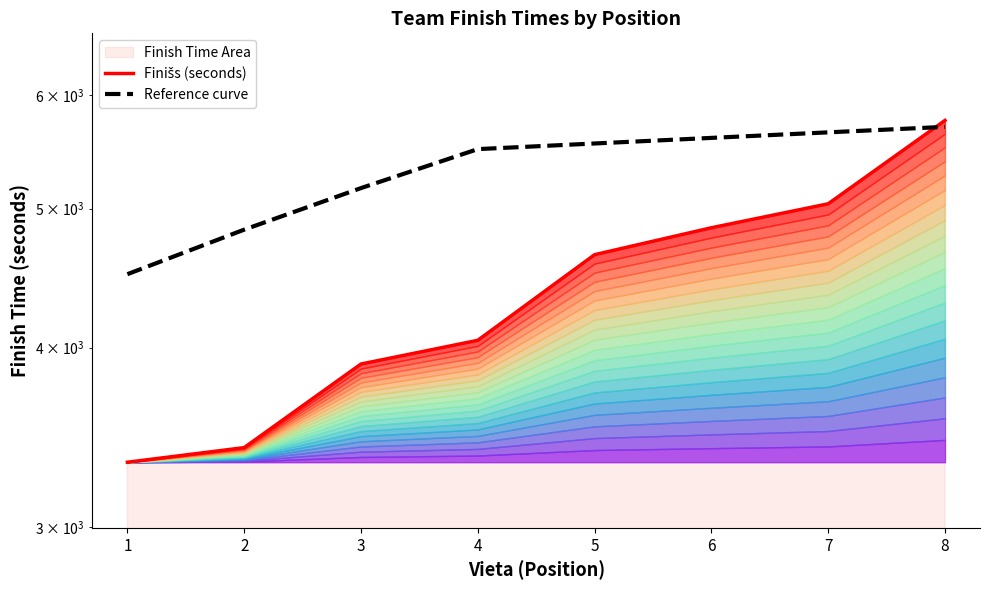

Reading left to right, transcribe all the data shown in this chart.

Finišs (seconds): 3328.0	3407.0	3896.0	4047.0	4643.0	4848.0	5038.0	5759.0
Reference curve: 4500.0	4833.3	5166.7	5500.0	5550.0	5600.0	5650.0	5700.0